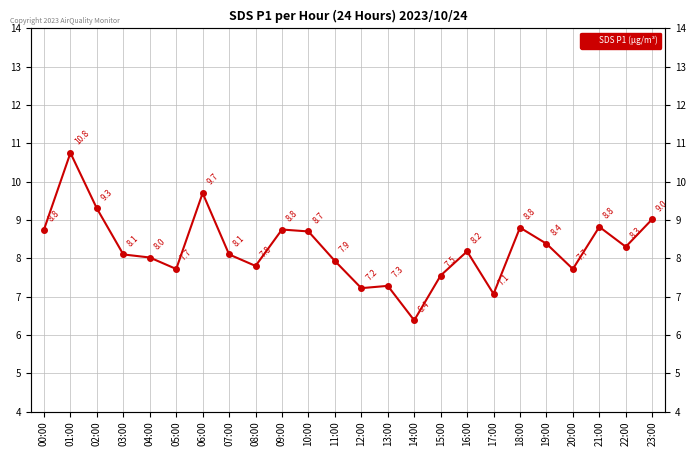

How many interior local peaks (higher than both neighbors) does the data have?

7